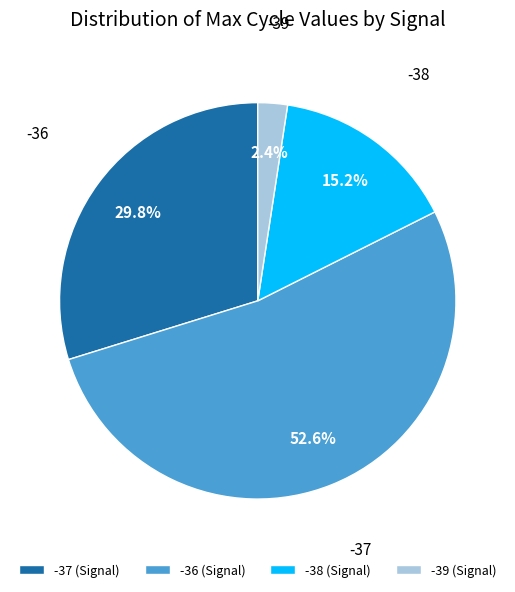

Is the sum of -39 (Signal) and -37 (Signal) greater than half?

No